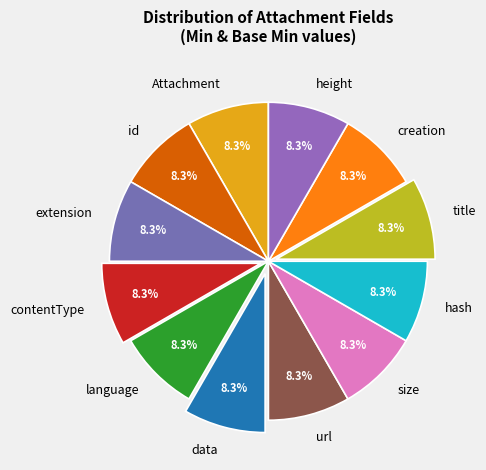

What is the ratio of the value at title to the value at Attachment?

1.0